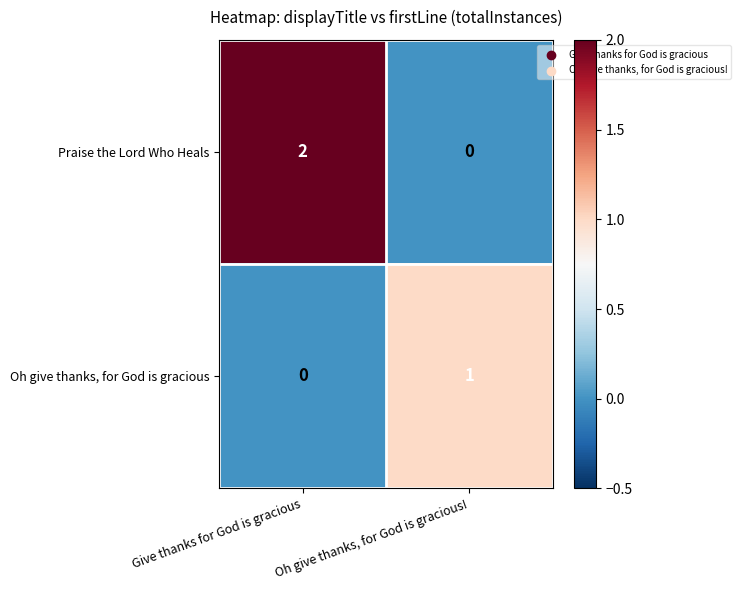

The Oh give thanks, for God is gracious series shows 0 at Give thanks for God is gracious. True or false?

True